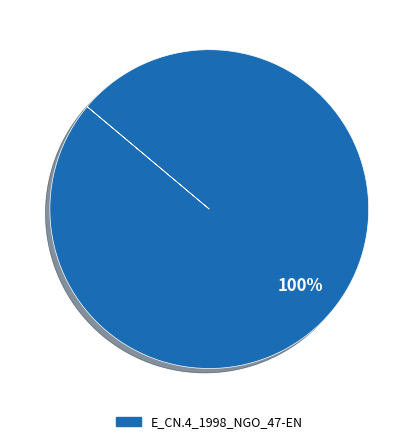

Does any single category account for the majority?

Yes